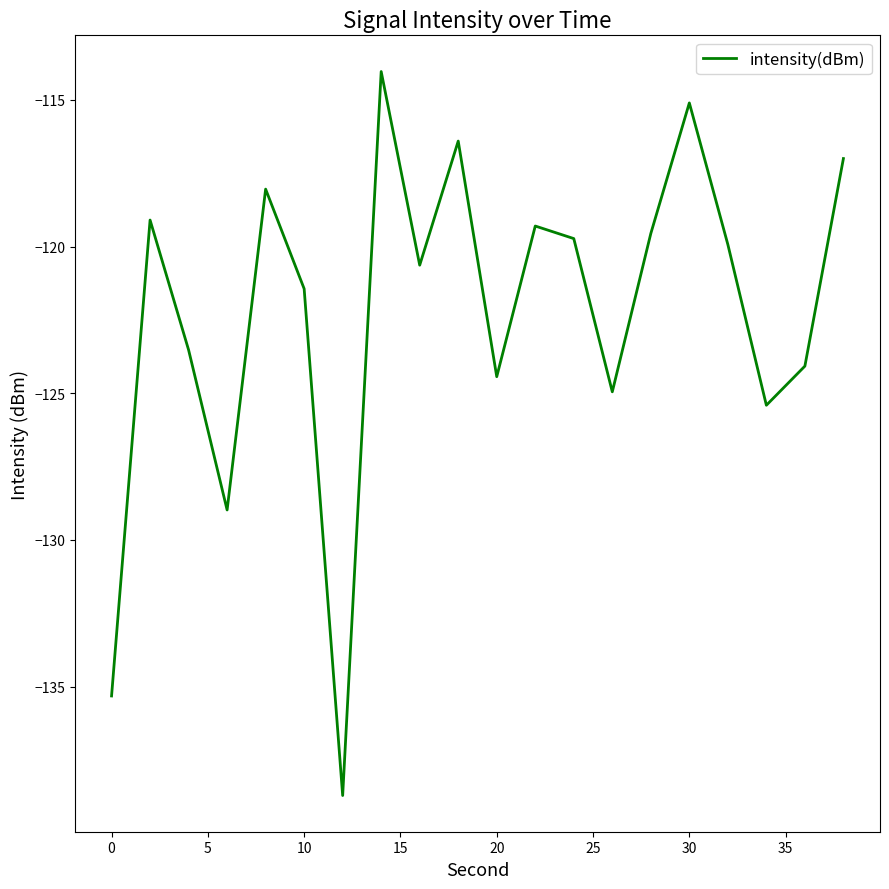

What is the greatest value displayed?

-114.0